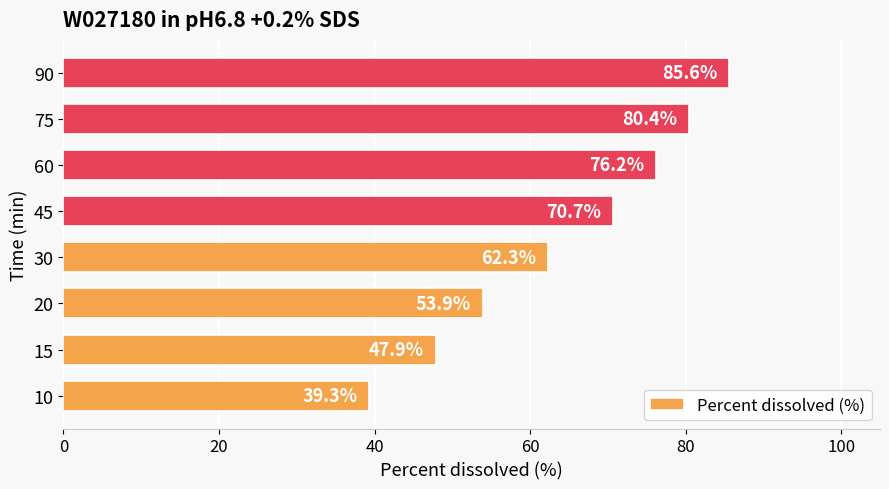

What is the approximate value at 75?

80.4